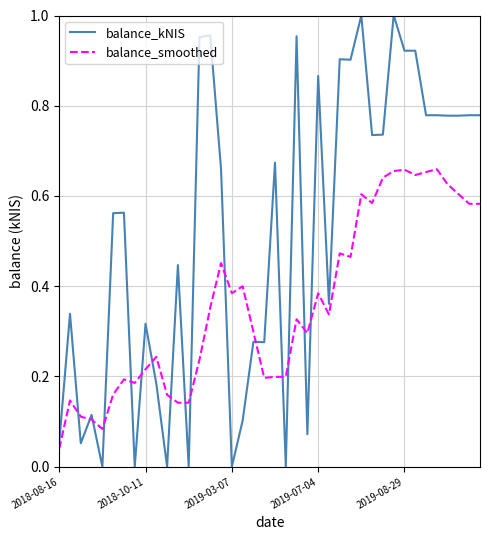

List the series in order of their overall mean, highest first.

balance_kNIS, balance_smoothed